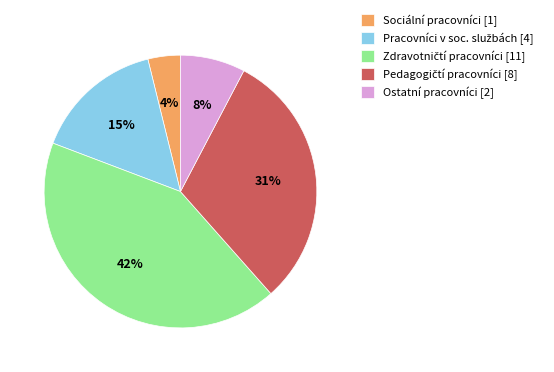

The Sociální pracovníci [1] slice represents 9% of the pie. True or false?

False